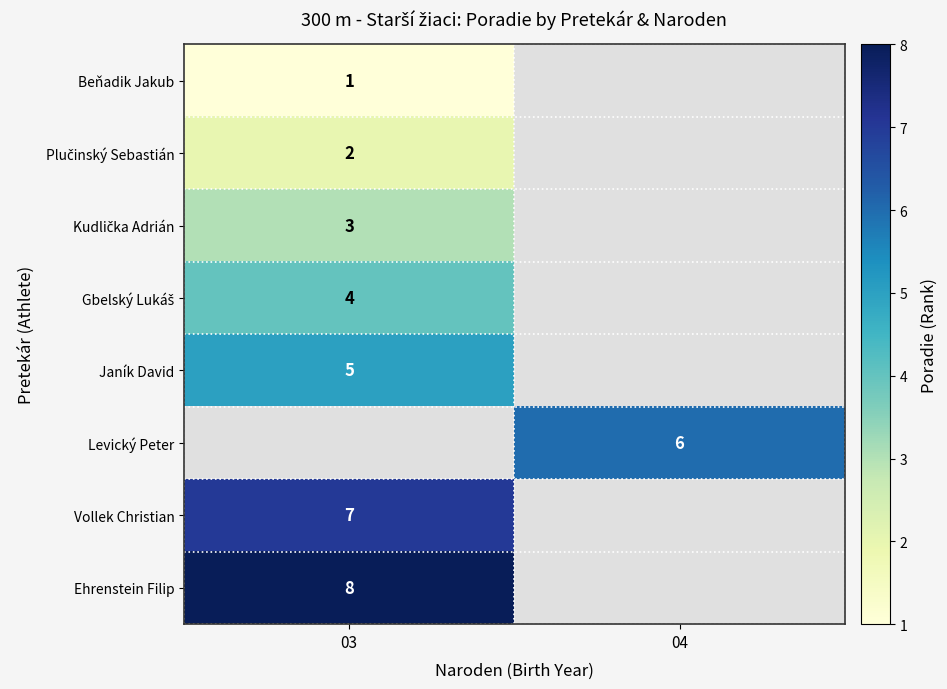

True or false: Beňadik Jakub has a value of 1 at 03.

True